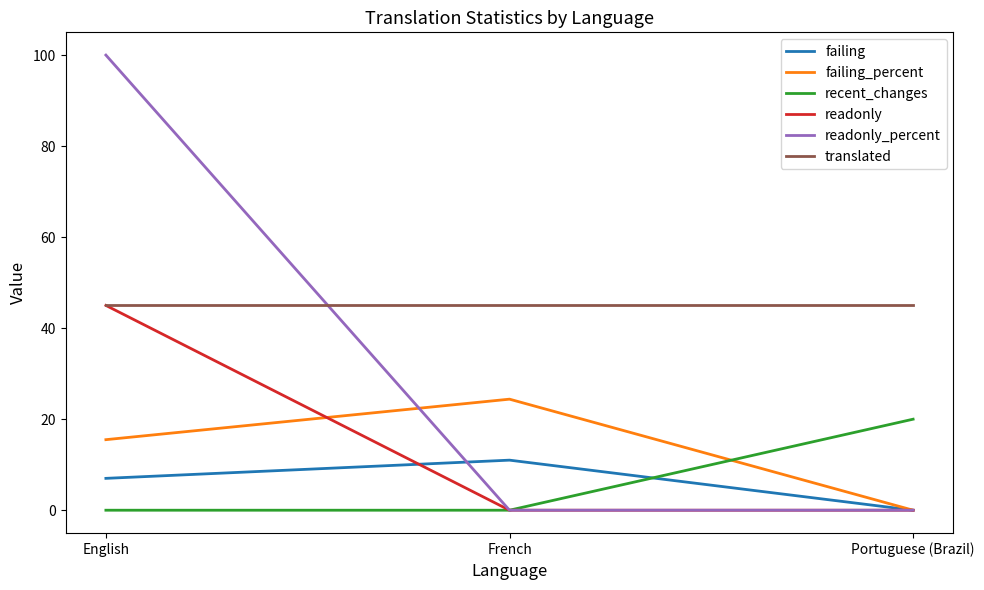

The value of translated at French is 45.0. True or false?

True